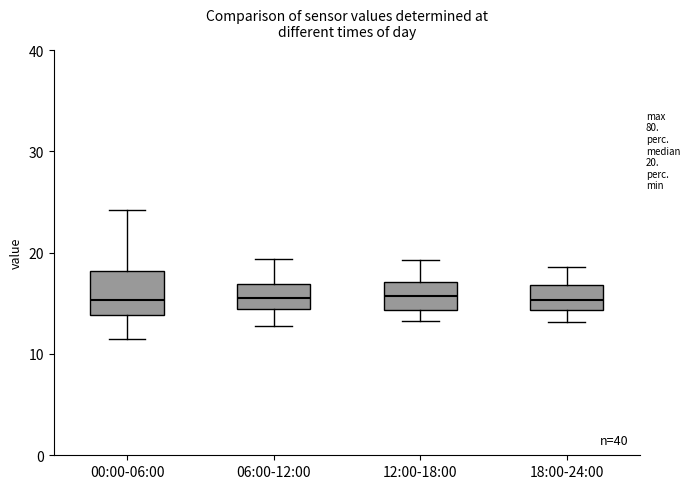

Comparing the boxes themselves (not the whiskers), which one is the tallest?

00:00-06:00